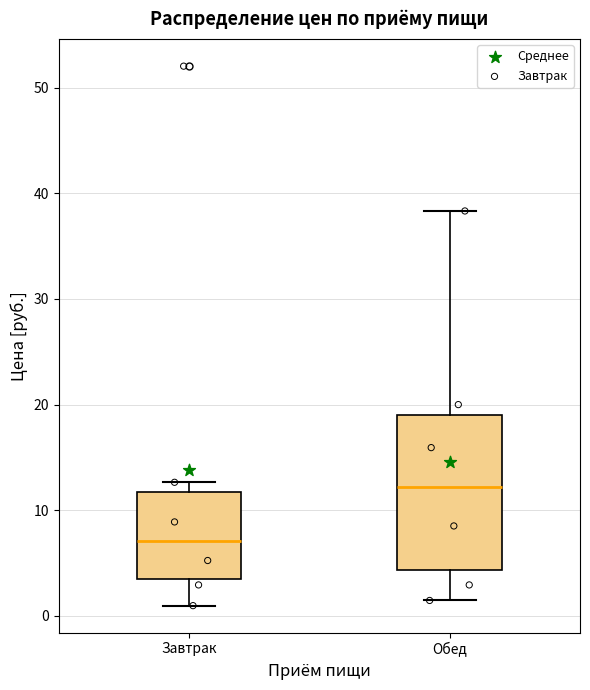

Reading left to right, transcribe this box plot: for each box, give where its median line is, the range the box spans, and where its two whiskers end, as read against the y-axis. The values are not printed on the chart, so give them approximately, as read against the axis.

Завтрак: median 7, box 4 to 12, whiskers 1 to 13
Обед: median 12, box 4 to 19, whiskers 1 to 38